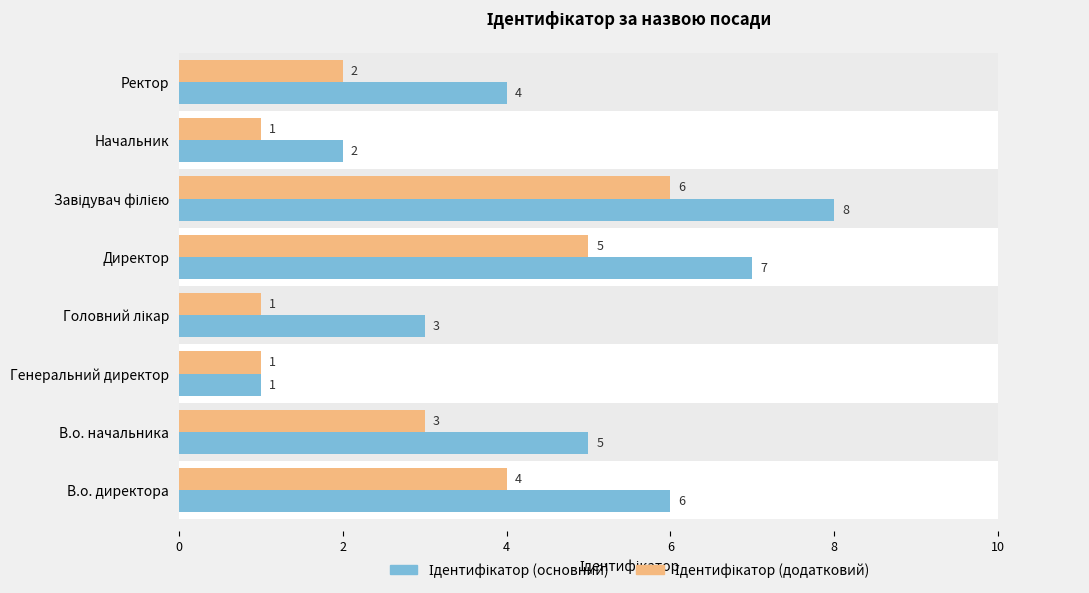

How many data points in Ідентифікатор (додатковий) are less than 3?

4